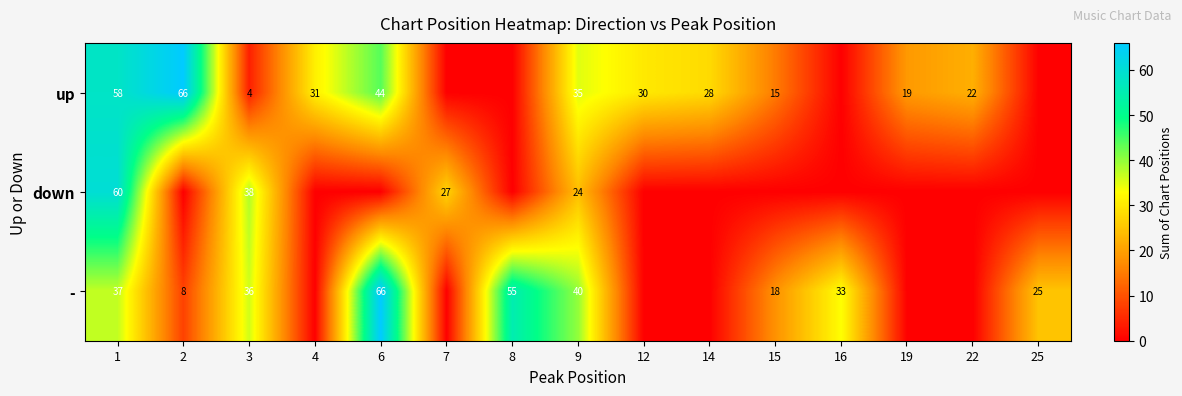

What is the difference between the highest and lowest values at 2?

66